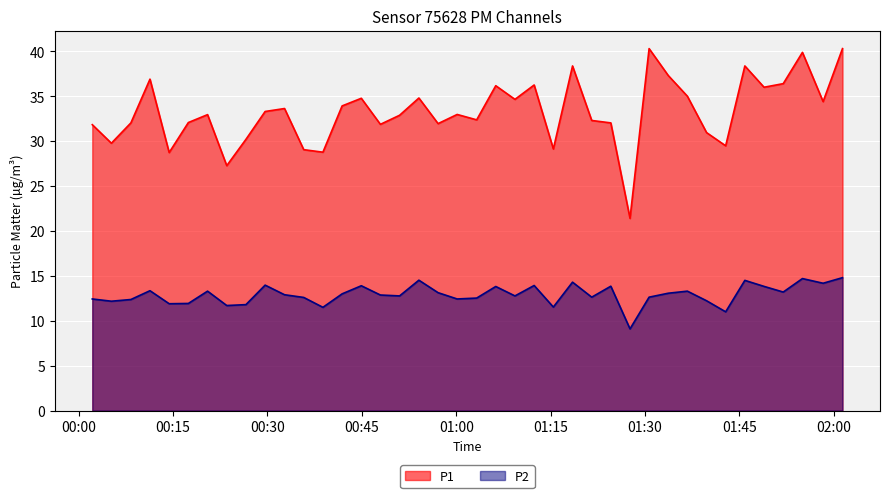

Reading right to left, transcribe all the data shown in this chart.

P1: 40.3	34.4	39.9	36.4	36.0	38.4	29.5	30.9	35.0	37.3	40.3	21.4	32.0	32.3	38.4	29.1	36.2	34.6	36.2	32.4	33.0	31.9	34.8	32.9	31.9	34.8	33.9	28.8	29.1	33.6	33.3	30.2	27.3	33.0	32.1	28.7	36.9	32.0	29.8	31.8
P2: 14.8	14.2	14.7	13.2	13.8	14.5	11.0	12.2	13.3	13.1	12.6	9.1	13.8	12.6	14.3	11.5	13.9	12.8	13.8	12.5	12.4	13.1	14.5	12.8	12.9	13.9	13.0	11.5	12.6	12.9	14.0	11.8	11.7	13.3	11.9	11.9	13.3	12.4	12.2	12.4